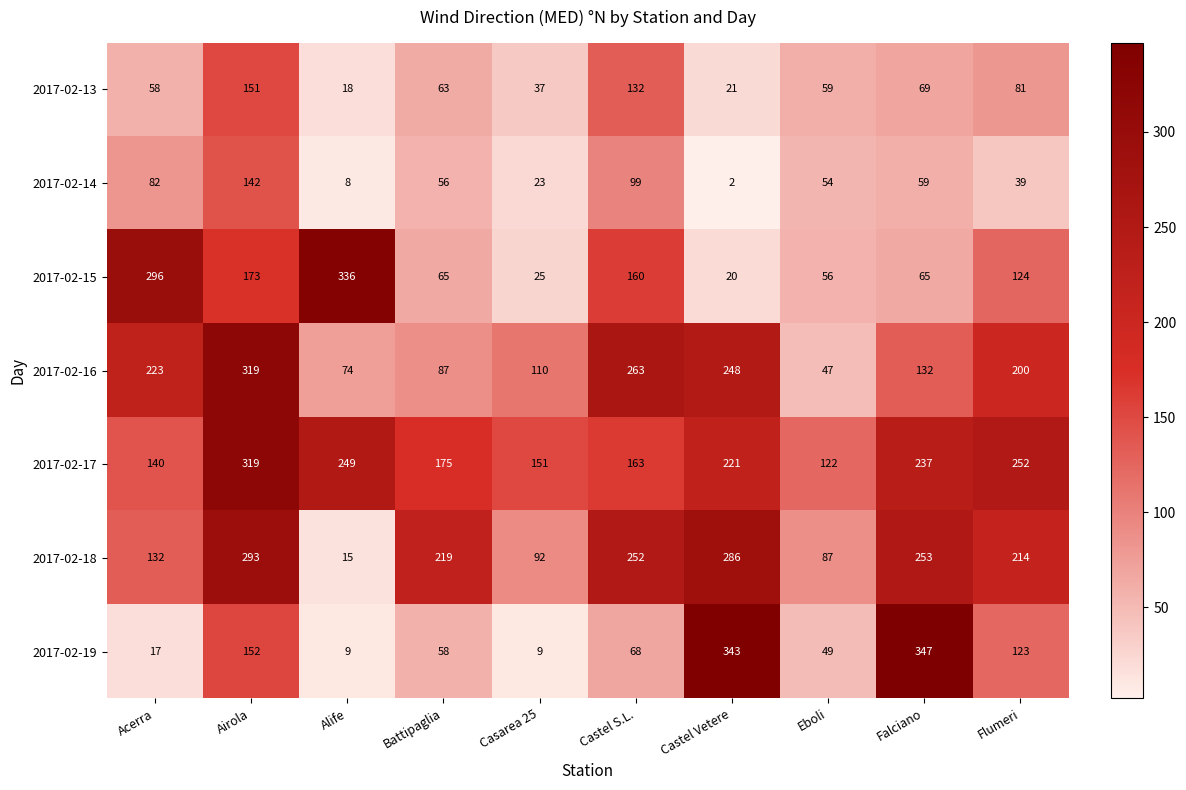

Which category has the lowest value across all series?

Castel Vetere